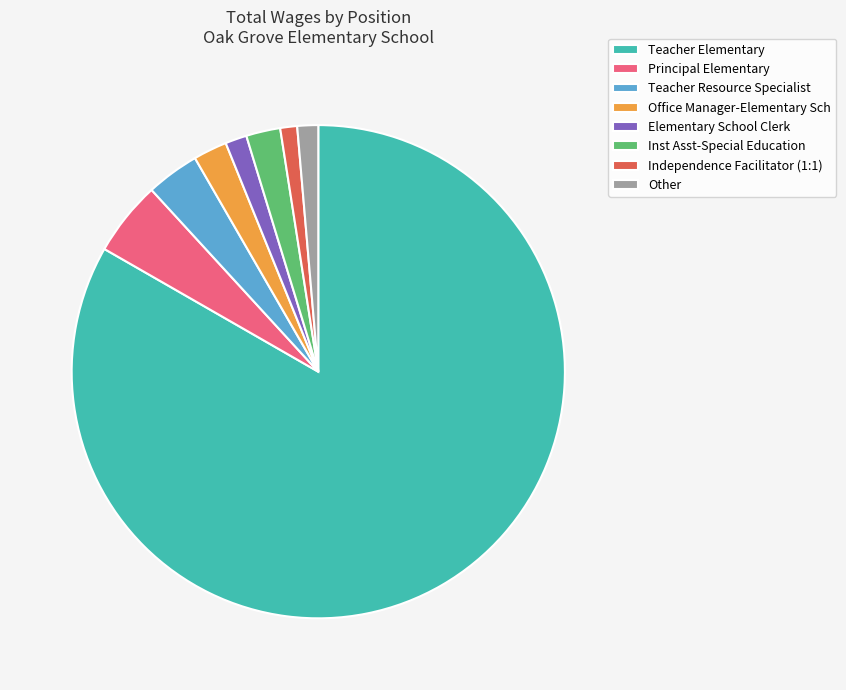

Do Elementary School Clerk and Teacher Resource Specialist together represent more than half of the pie?

No